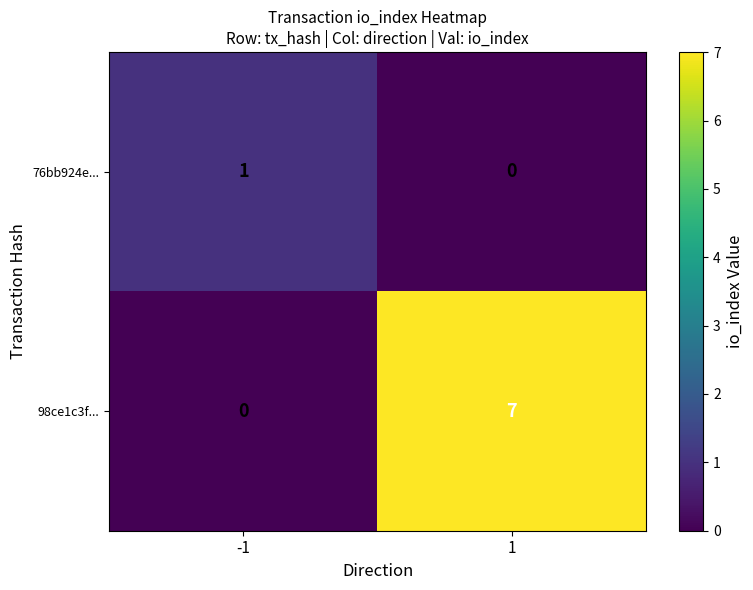

What is the difference between the maximum and minimum values in the 98ce1c3f... series?

7